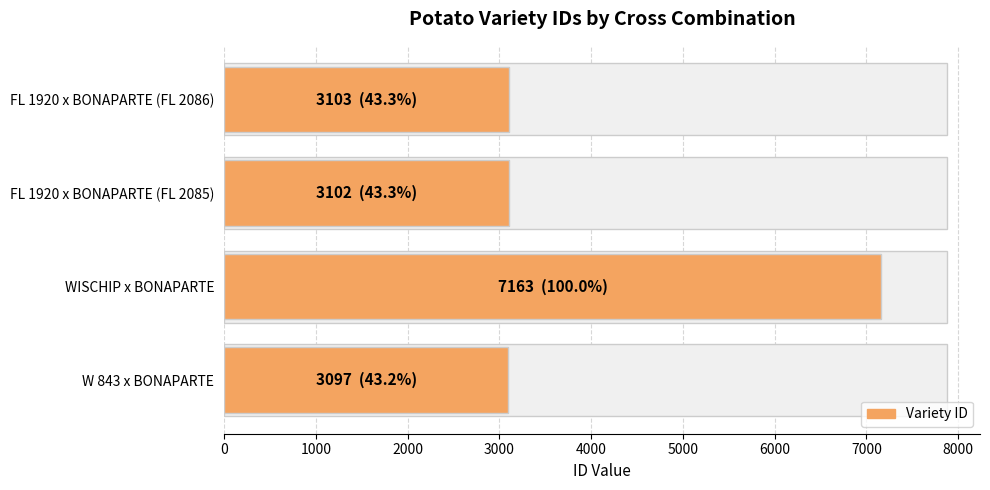

What is the value of the 2nd bar from the left?

7163